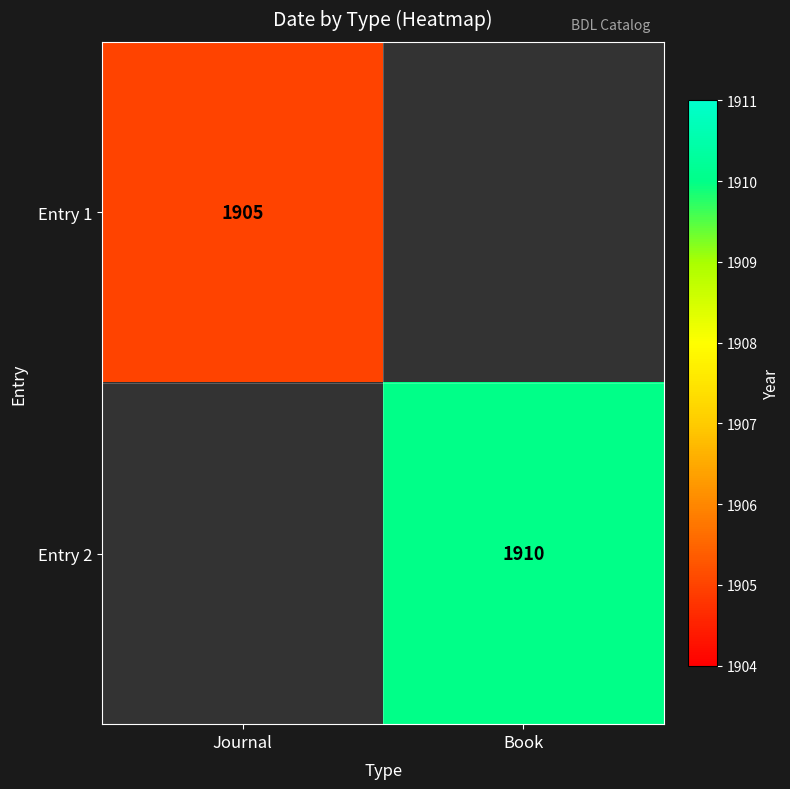

True or false: Entry 1 has a value of 761.5 at Journal.

False